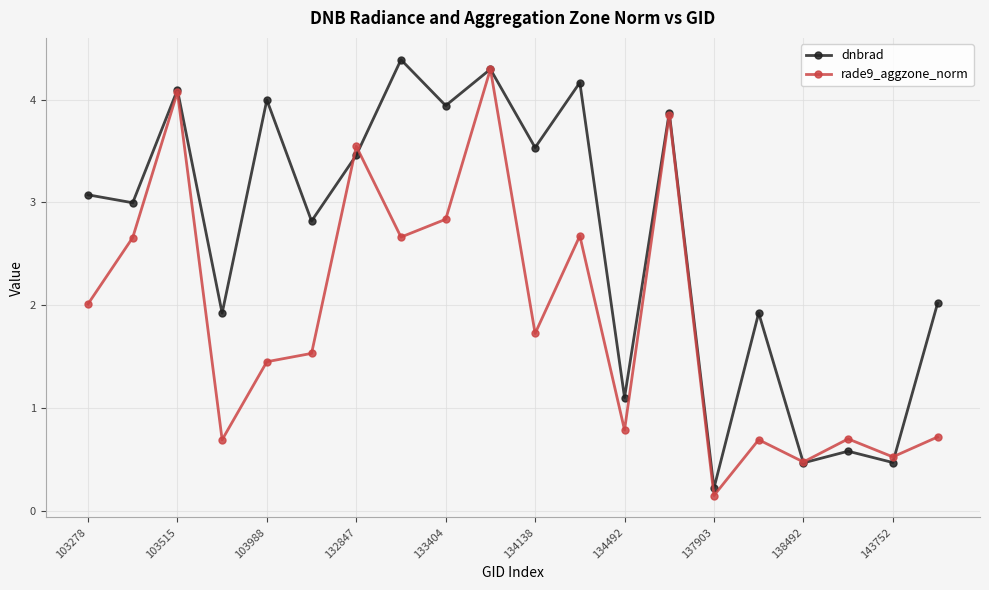

True or false: dnbrad and rade9_aggzone_norm intersect in this chart.

True